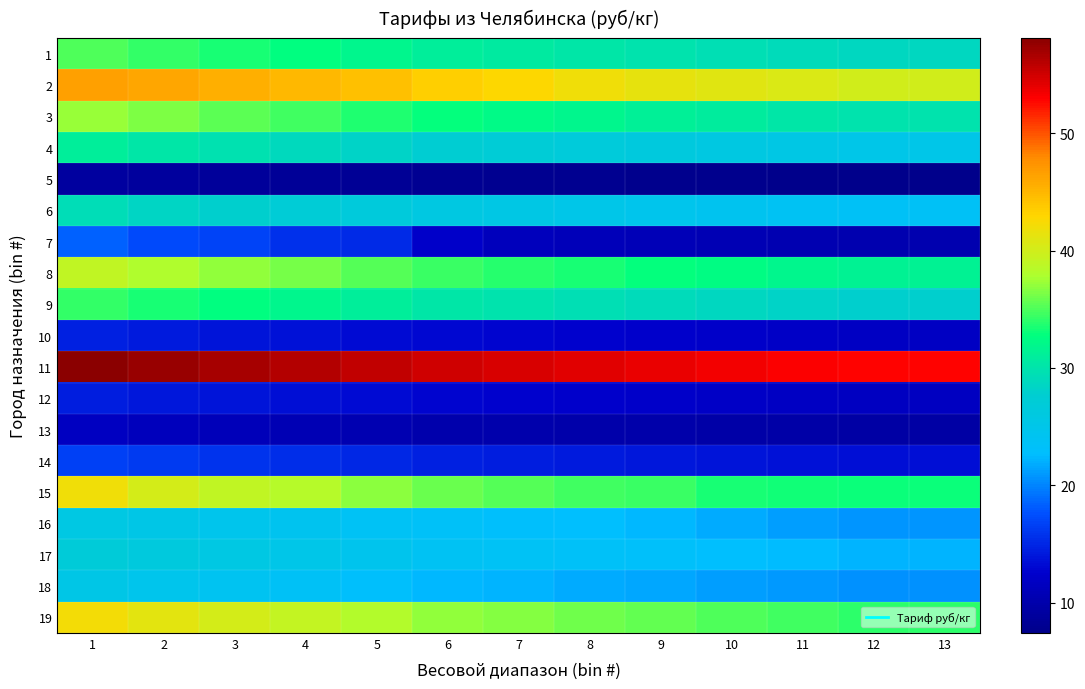

Reading right to left, transcribe all the data shown in this chart.

1: 13=28.6	12=28.6	11=29.0	10=29.4	9=29.8	8=30.2	7=30.6	6=31.0	5=31.8	4=32.6	3=33.4	2=34.2	1=35.0
2: 13=39.9	12=39.9	11=40.6	10=41.0	9=41.4	8=41.9	7=42.7	6=43.4	5=44.3	4=44.9	3=45.5	2=46.1	1=46.6
3: 13=29.9	12=29.9	11=30.3	10=30.8	9=31.3	8=31.8	7=32.3	6=32.8	5=33.7	4=34.6	3=35.5	2=36.4	1=37.3
4: 13=25.1	12=25.1	11=25.5	10=25.9	9=26.3	8=26.7	7=27.1	6=27.5	5=28.2	4=28.9	3=29.6	2=30.3	1=31.1
5: 13=7.4	12=7.4	11=7.5	10=7.6	9=7.7	8=7.8	7=7.9	6=8.0	5=8.2	4=8.4	3=8.6	2=8.8	1=9.0
6: 13=23.6	12=23.6	11=24.0	10=24.4	9=24.8	8=25.2	7=25.6	6=26.0	5=26.6	4=27.2	3=27.8	2=28.4	1=29.2
7: 13=10.2	12=10.2	11=10.4	10=10.6	9=10.8	8=11.0	7=11.2	6=12.2	5=15.2	4=15.6	3=16.8	2=17.2	1=18.3
8: 13=31.4	12=31.4	11=31.9	10=32.4	9=32.9	8=33.4	7=33.9	6=34.4	5=35.3	4=36.2	3=37.1	2=38.0	1=38.9
9: 13=27.9	12=27.9	11=28.3	10=28.7	9=29.1	8=29.5	7=29.9	6=30.3	5=31.1	4=31.9	3=32.7	2=33.5	1=34.3
10: 13=11.8	12=11.8	11=12.0	10=12.2	9=12.4	8=12.6	7=12.8	6=13.0	5=13.3	4=13.6	3=13.9	2=14.2	1=14.6
11: 13=52.9	12=52.9	11=53.1	10=53.5	9=53.9	8=54.3	7=54.7	6=55.1	5=55.7	4=56.3	3=56.9	2=57.5	1=58.1
12: 13=11.7	12=11.7	11=11.9	10=12.1	9=12.3	8=12.5	7=12.7	6=12.9	5=13.2	4=13.5	3=13.8	2=14.1	1=14.5
13: 13=9.5	12=9.5	11=9.6	10=9.7	9=9.8	8=9.9	7=10.0	6=10.1	5=10.4	4=10.7	3=11.0	2=11.3	1=11.6
14: 13=13.4	12=13.4	11=13.6	10=13.8	9=14.0	8=14.2	7=14.4	6=14.6	5=15.0	4=15.4	3=15.8	2=16.2	1=16.6
15: 13=33.0	12=33.0	11=33.2	10=33.4	9=34.4	8=34.6	7=35.2	6=35.8	5=36.9	4=38.3	3=38.9	2=40.1	1=42.0
16: 13=20.7	12=20.7	11=21.2	10=21.7	9=22.3	8=22.7	7=23.0	6=23.3	5=23.8	4=24.3	3=24.8	2=25.3	1=25.8
17: 13=22.2	12=22.2	11=22.5	10=22.8	9=23.1	8=23.4	7=23.7	6=24.0	5=24.6	4=25.2	3=25.8	2=26.4	1=27.0
18: 13=20.6	12=20.6	11=20.9	10=21.2	9=21.5	8=21.8	7=22.1	6=22.4	5=23.0	4=23.6	3=24.2	2=24.8	1=25.4
19: 13=34.1	12=34.1	11=34.6	10=35.1	9=35.6	8=36.1	7=36.6	6=37.1	5=38.1	4=39.1	3=40.1	2=41.1	1=42.1